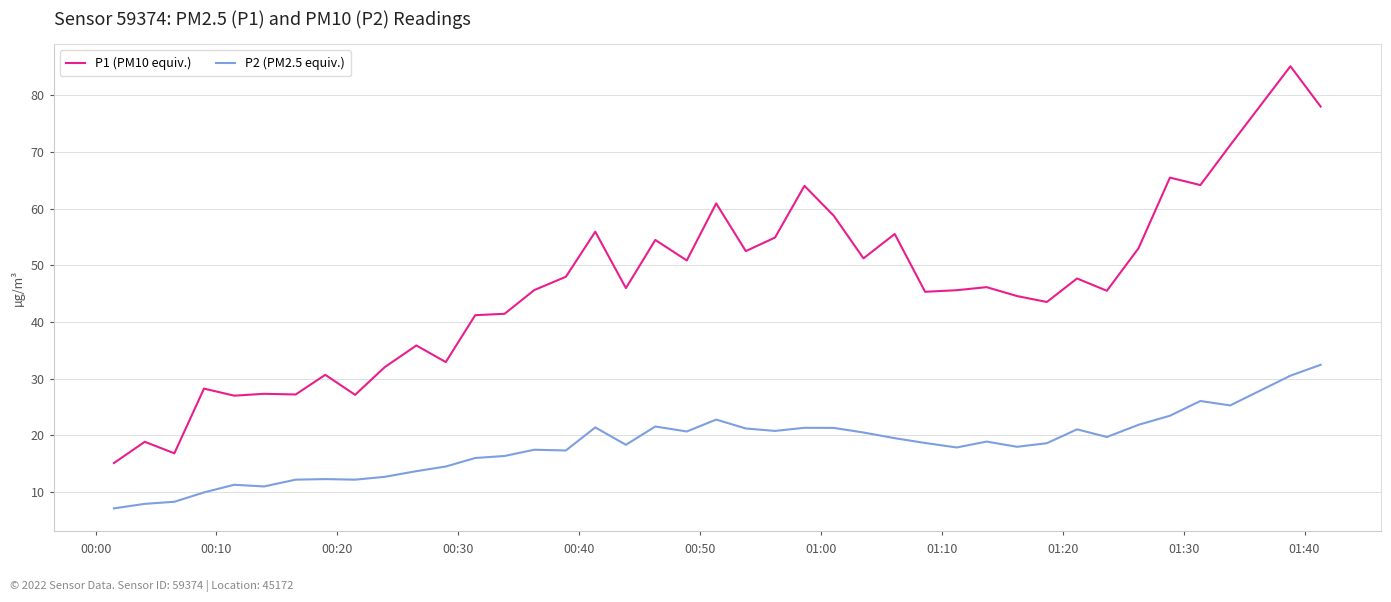

What is the difference between the maximum and minimum values in the P1 (PM10 equiv.) series?

70.0